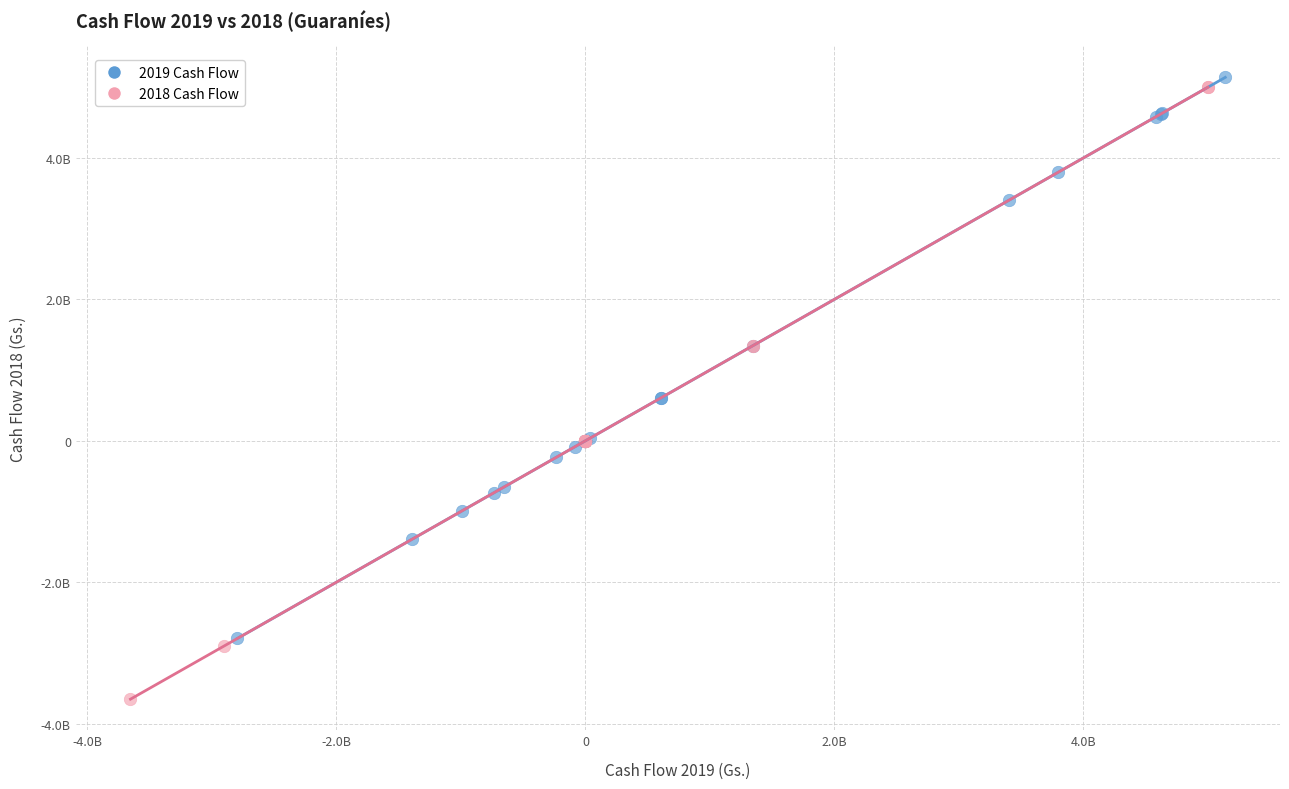

What are all the series names shown in the legend?

2019 Cash Flow, 2018 Cash Flow